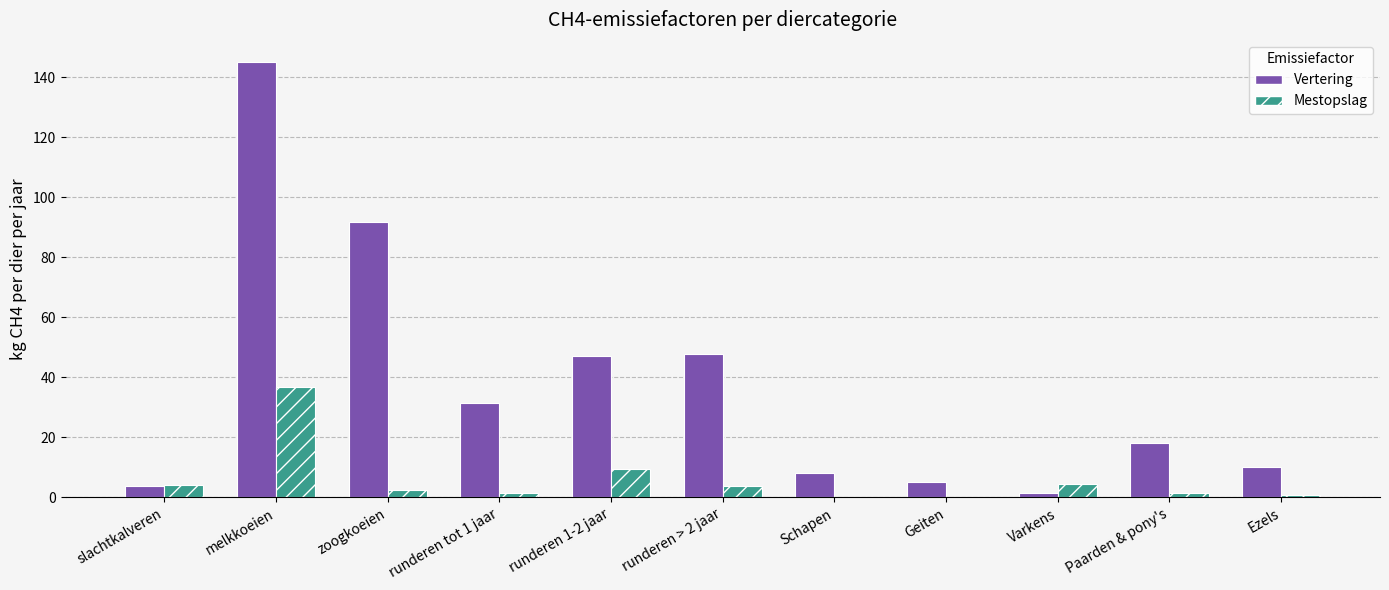

What is the average value of the Vertering series?

37.3